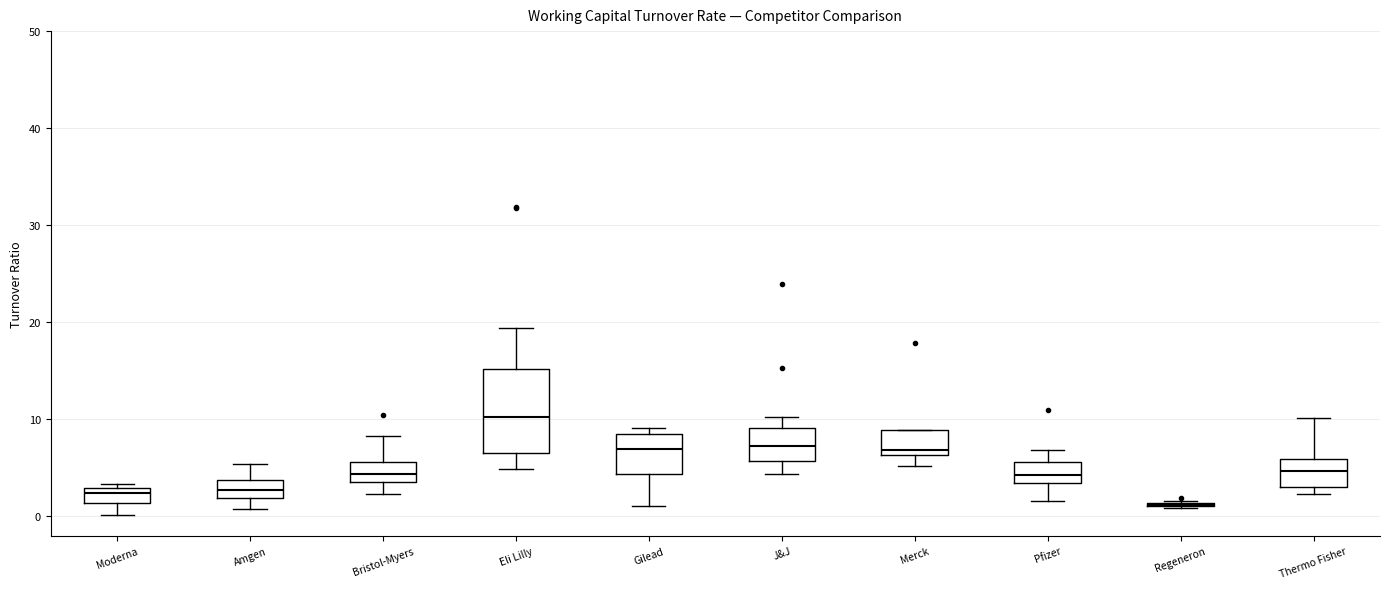

Which box is the tallest, from its lower edge to its upper edge?

Eli Lilly